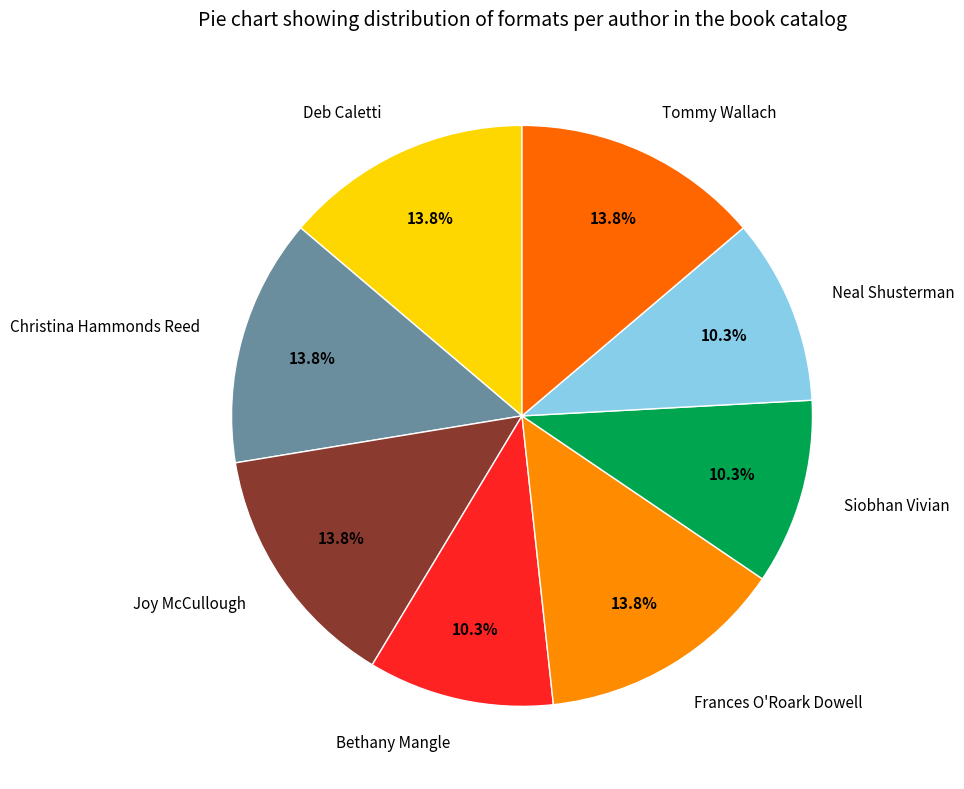

Combined, do Tommy Wallach and Deb Caletti account for over 50%?

No